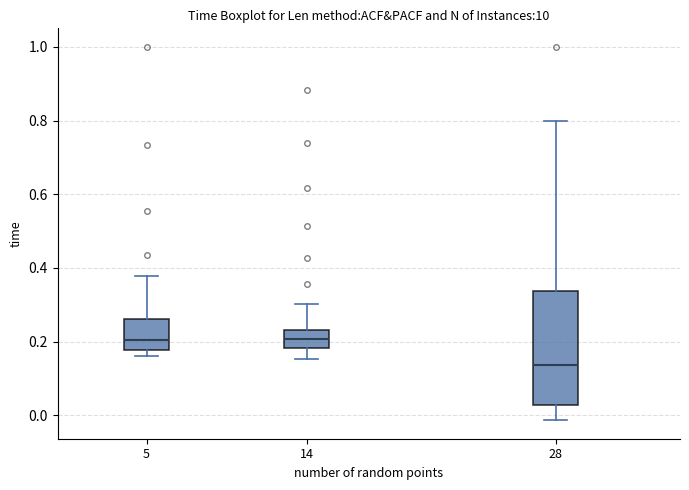

Which box's median line is the lowest?

28